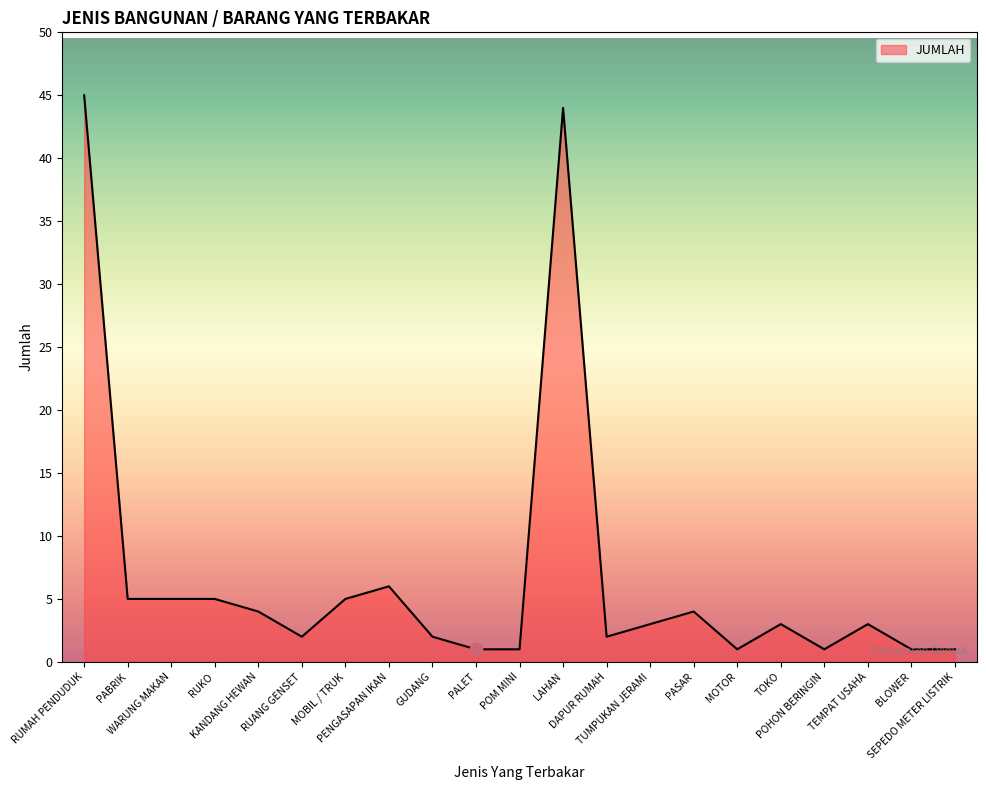

Which has a higher value, WARUNG MAKAN or TEMPAT USAHA?

WARUNG MAKAN